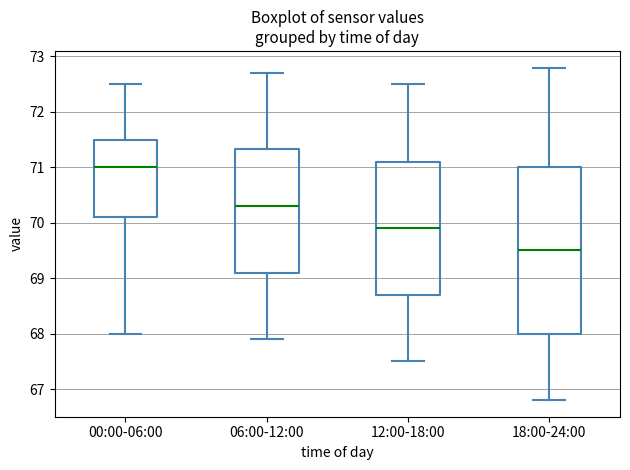

Where does the lower whisker of the box for 00:00-06:00 end on the y-axis? The values are not printed on the chart, so give them approximately, as read against the axis.

68.0